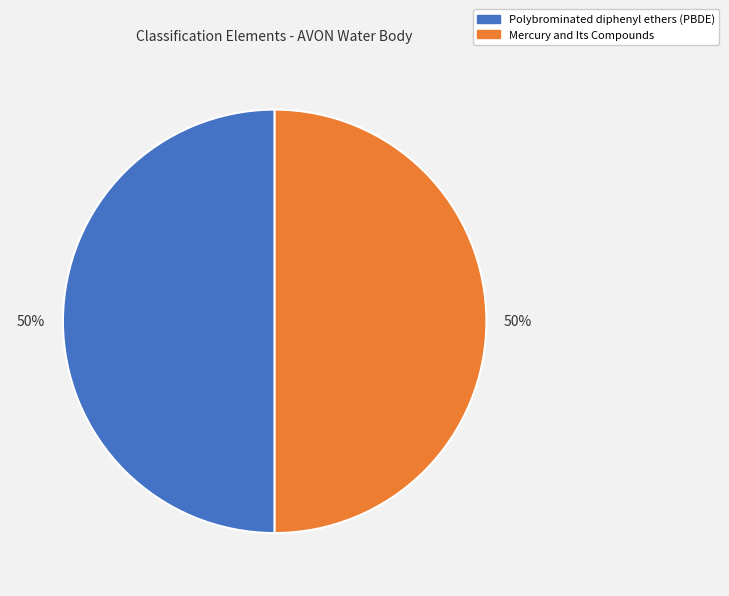

True or false: Mercury and Its Compounds accounts for 38% of the total.

False